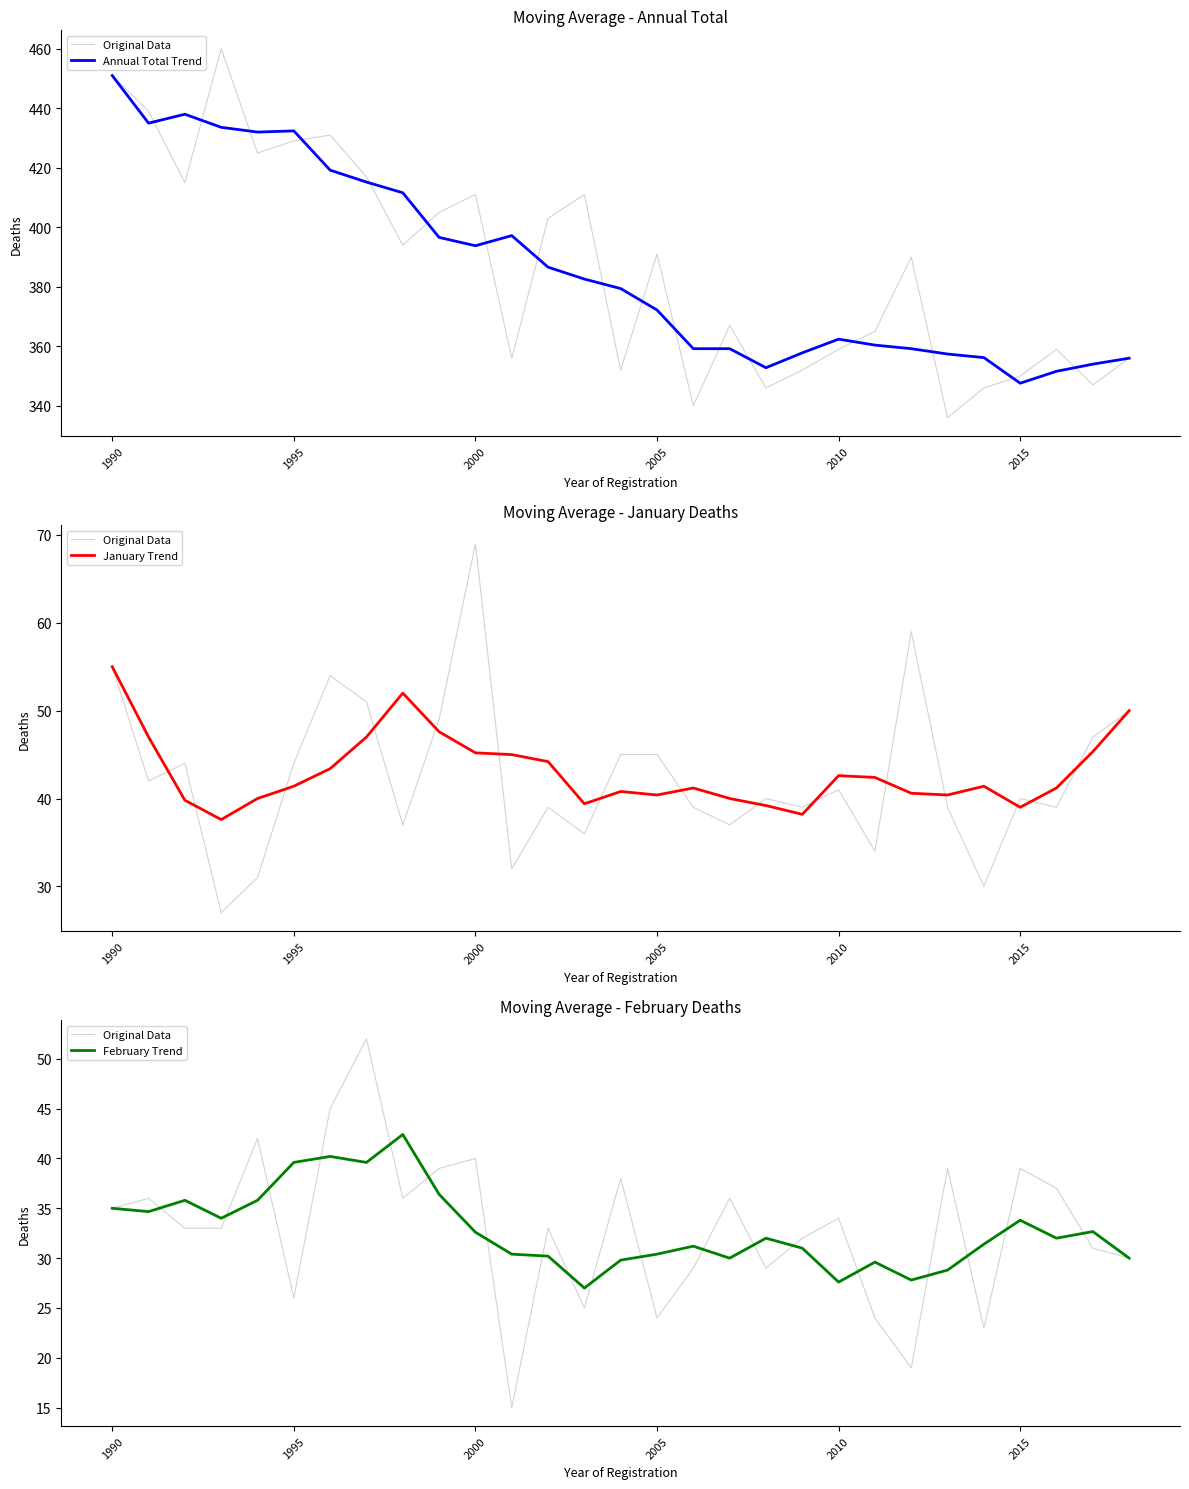

What value does the Annual Total Trend series have at 23?

357.4